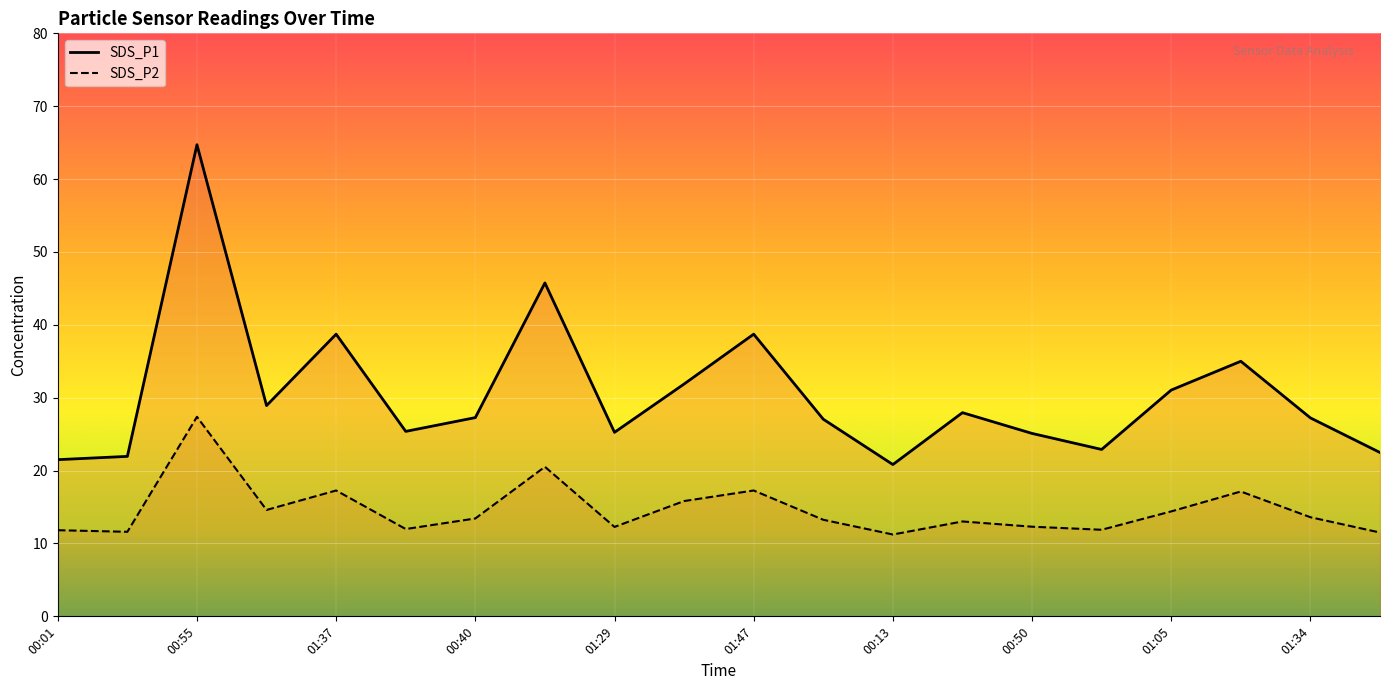

What is the lowest value of the SDS_P2 series?

11.2